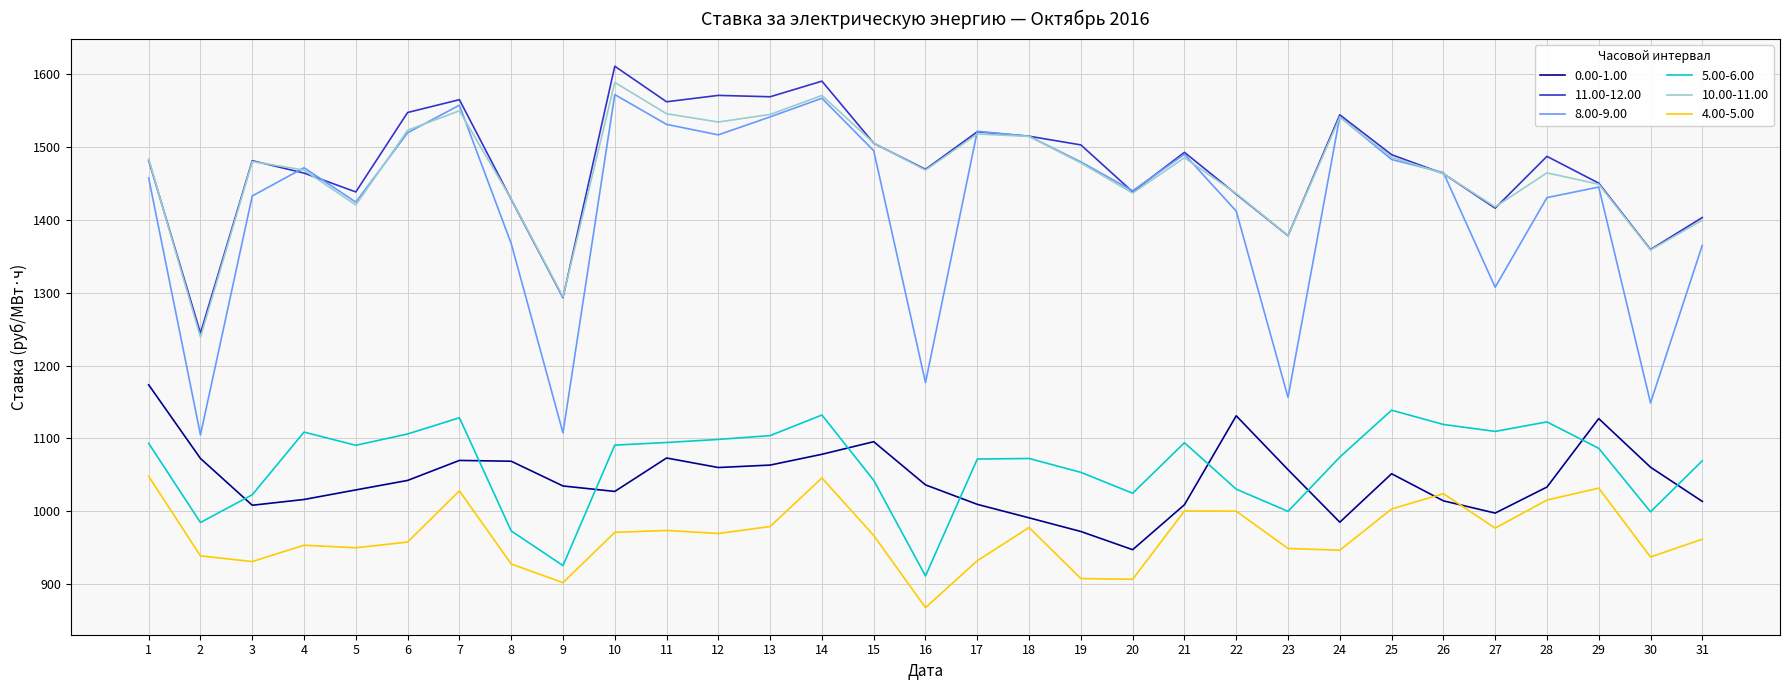

What is the minimum value for 8.00-9.00?

1104.8